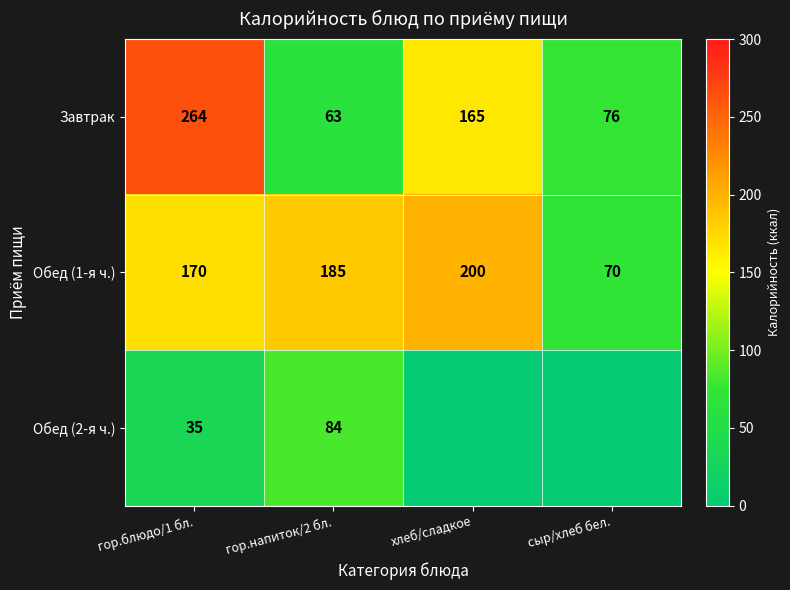

What is the sum of all Обед (1-я ч.) values?

625